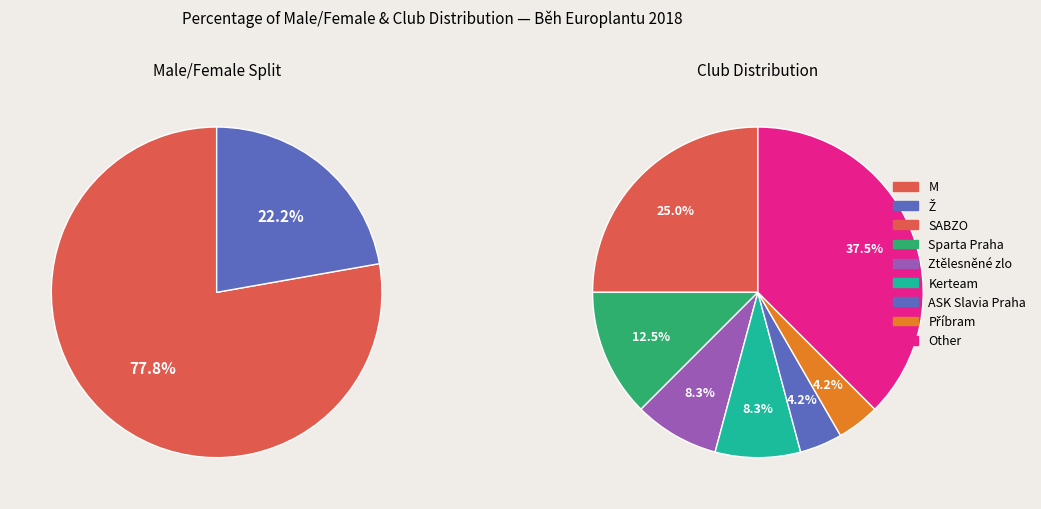

The M slice represents 84% of the pie. True or false?

False